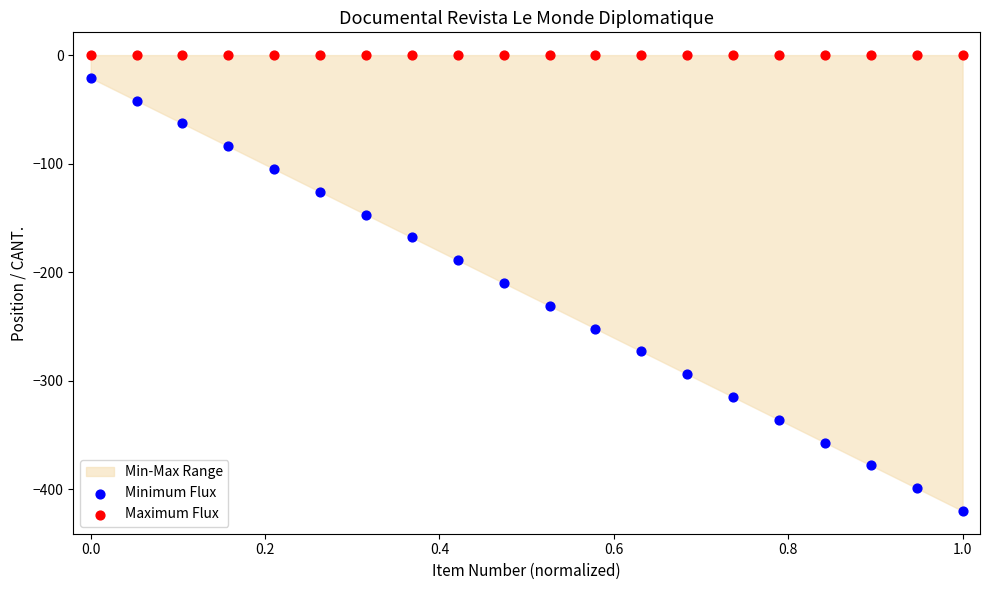

Which series reaches the minimum Y coordinate?

Minimum Flux